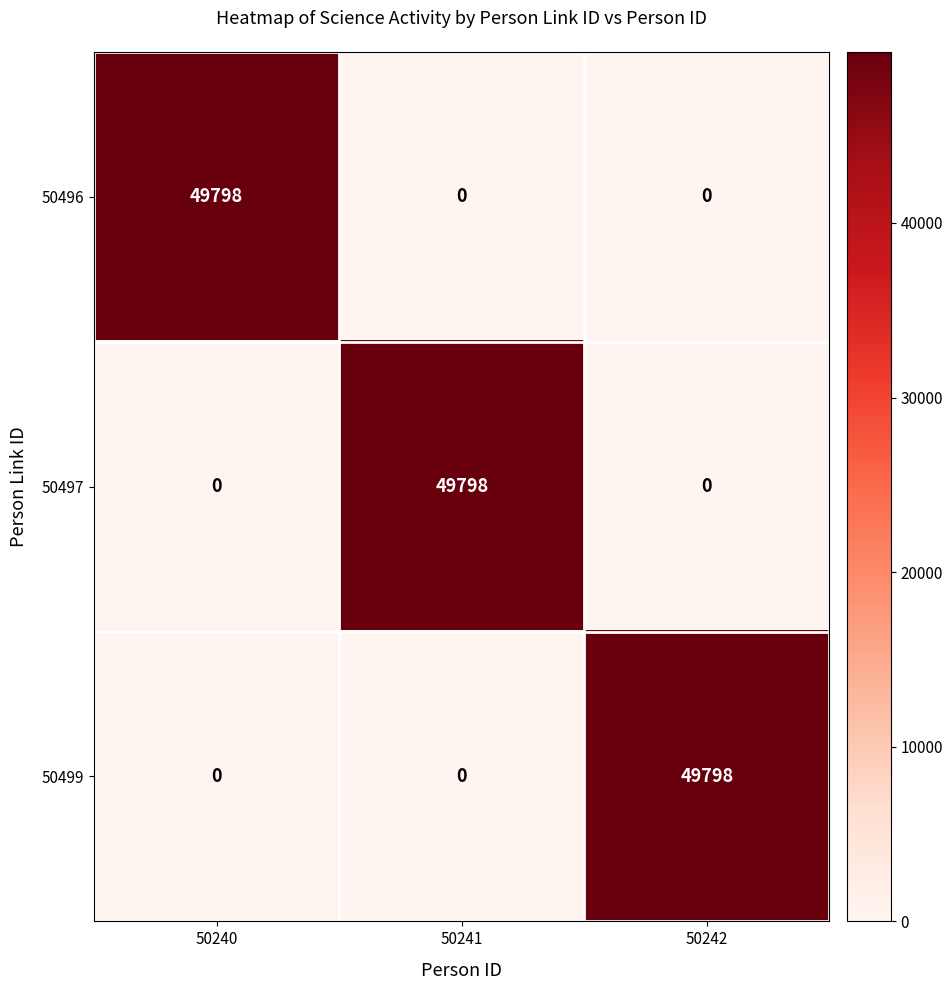

The 50499 series shows 74831 at 50242. True or false?

False